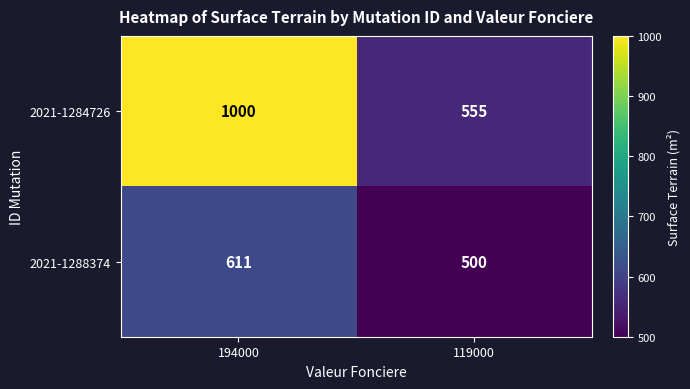

Rank the series by their maximum value, from lowest to highest.

2021-1288374, 2021-1284726